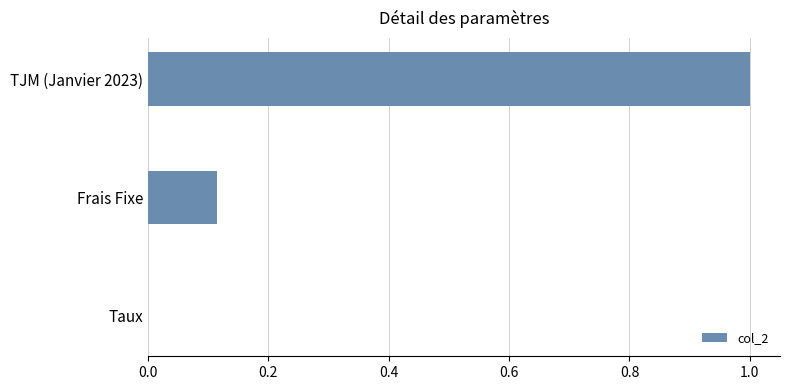

Which has a higher value, TJM (Janvier 2023) or Frais Fixe?

TJM (Janvier 2023)